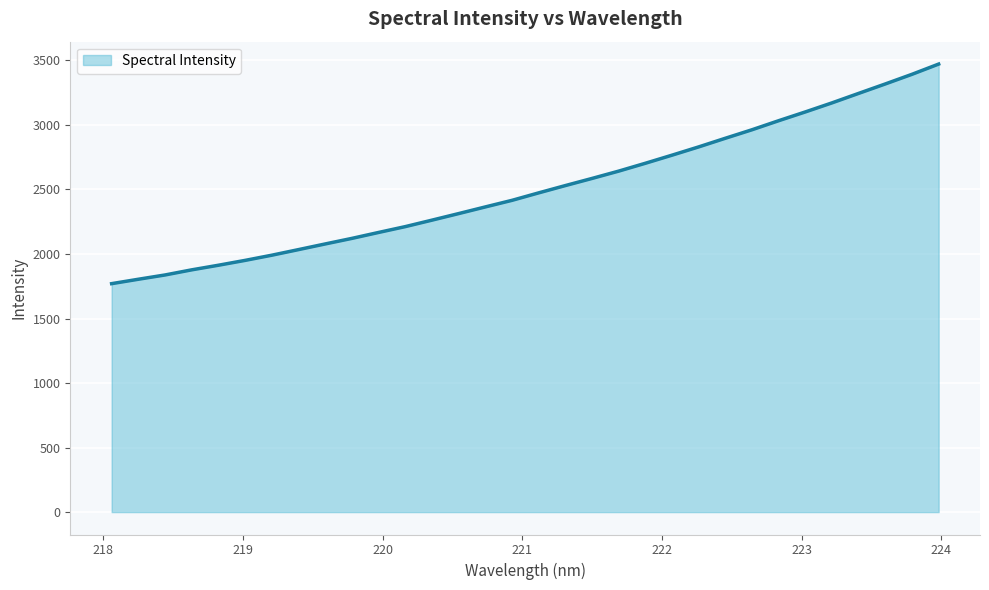

What is the greatest value displayed?

3472.0